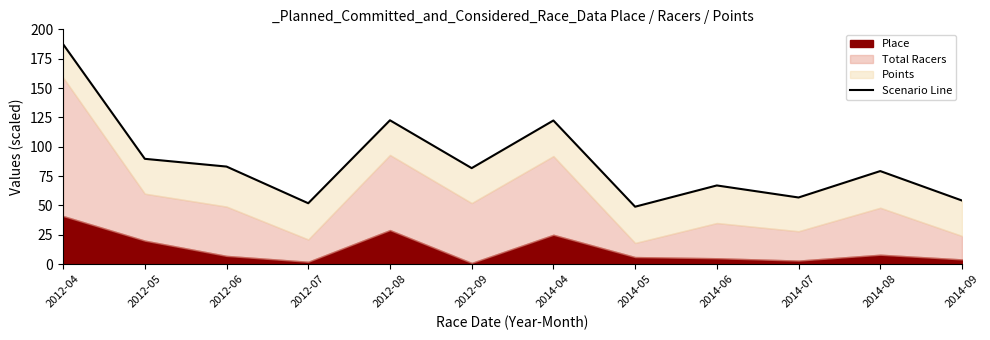

What value does the data have at 2012-06?

83.1